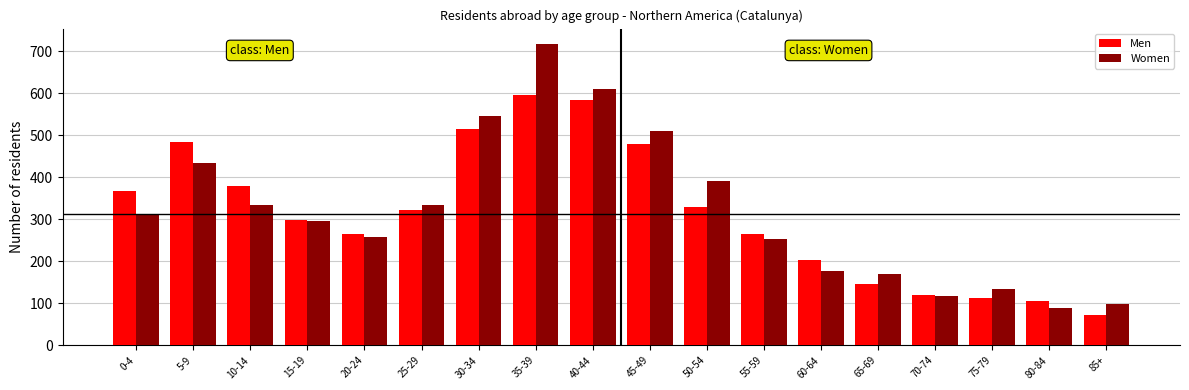

What is the value of the Men bar at the 6th from the left?

323